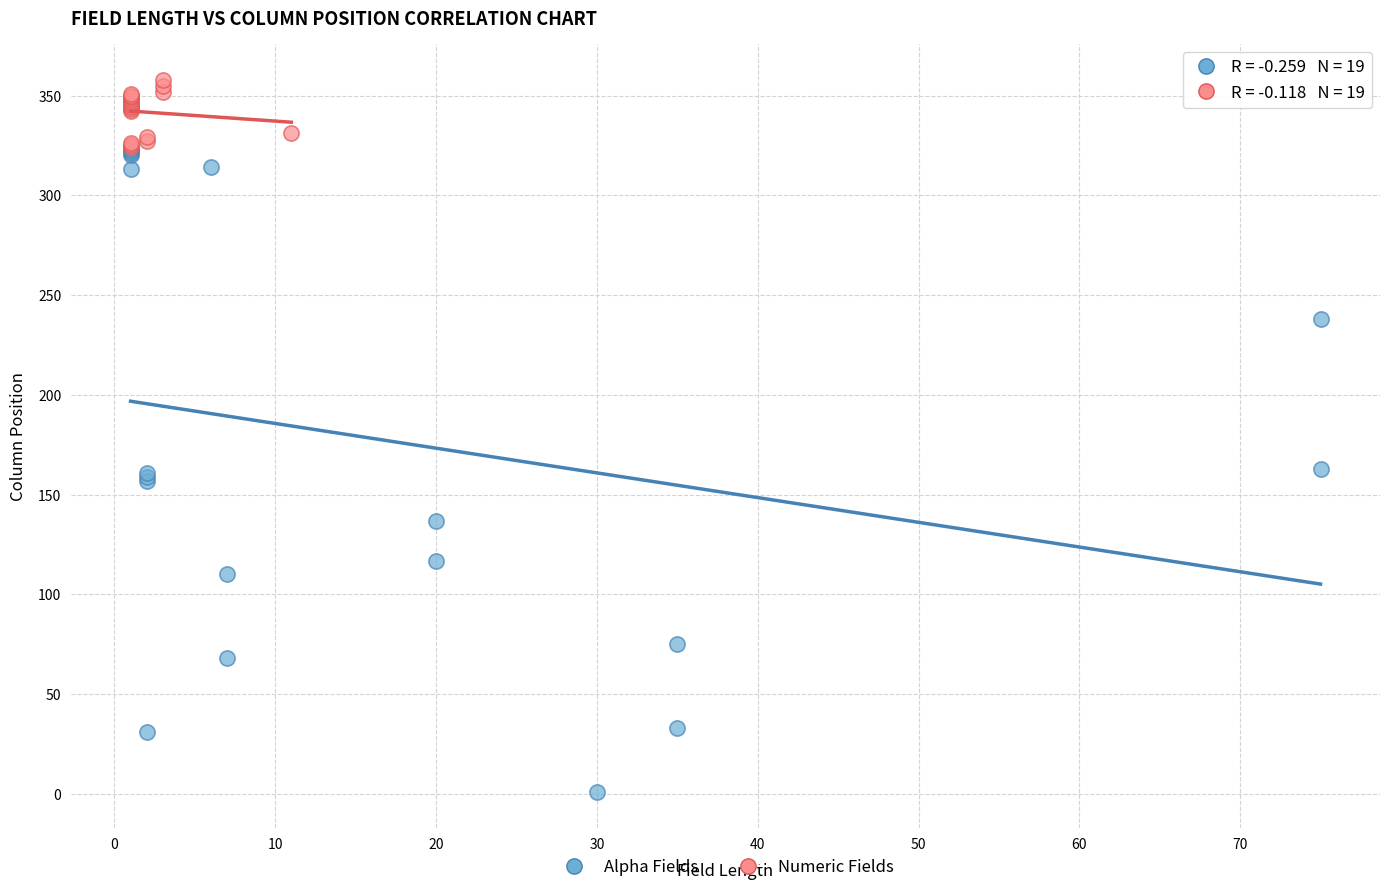

Which series contains the highest Y value?

Numeric Fields